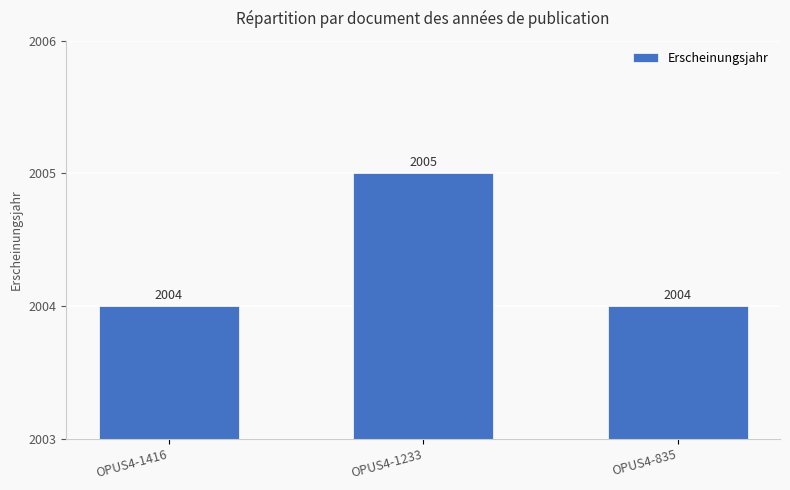

Is it true that the value at OPUS4-1233 is 2005?

True